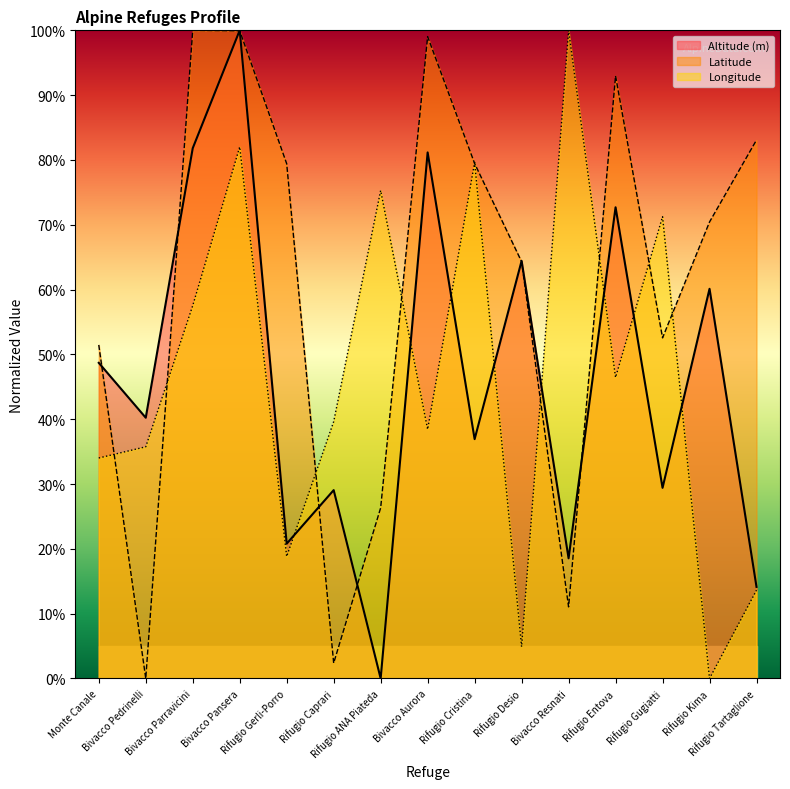

What is the label of the 13th point from the right?

Bivacco Parravicini